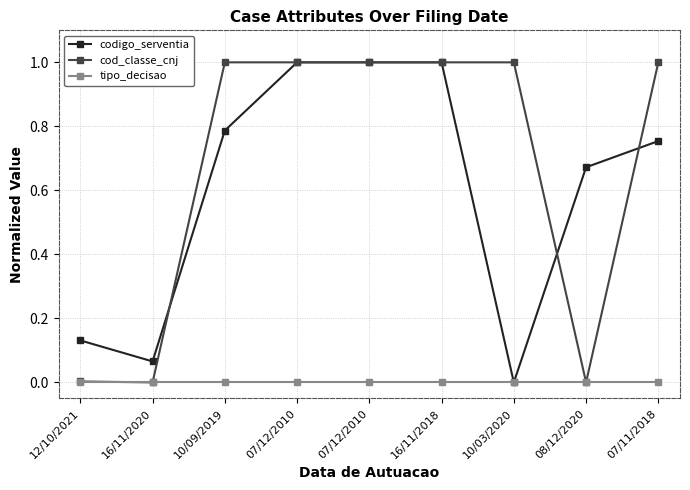

Reading left to right, transcribe all the data shown in this chart.

codigo_serventia: 0.1	0.1	0.8	1.0	1.0	1.0	0.0	0.7	0.8
cod_classe_cnj: 0.0	0.0	1.0	1.0	1.0	1.0	1.0	0.0	1.0
tipo_decisao: 0.0	0.0	0.0	0.0	0.0	0.0	0.0	0.0	0.0